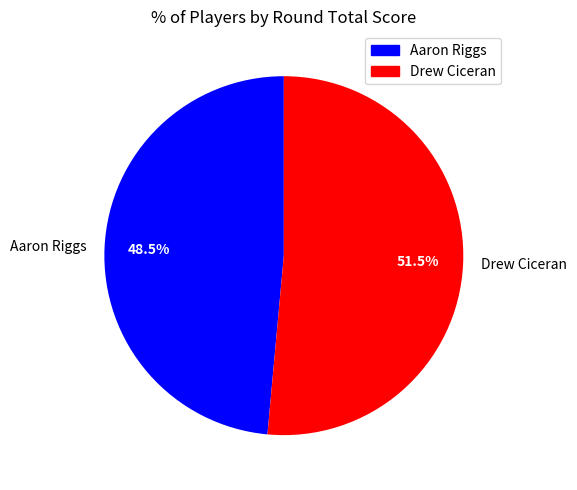

Count the number of slices in the pie.

2